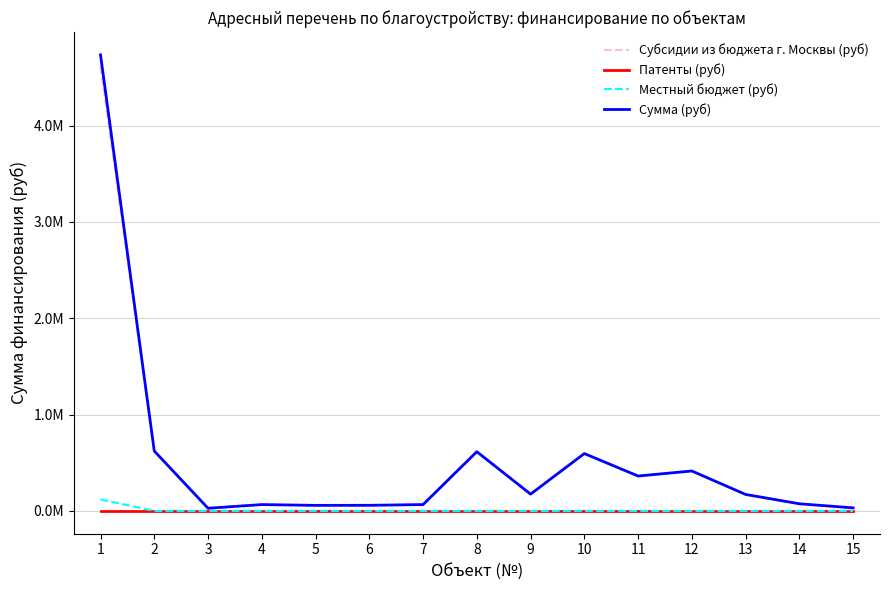

True or false: Местный бюджет (руб) and Сумма (руб) cross at least once.

False